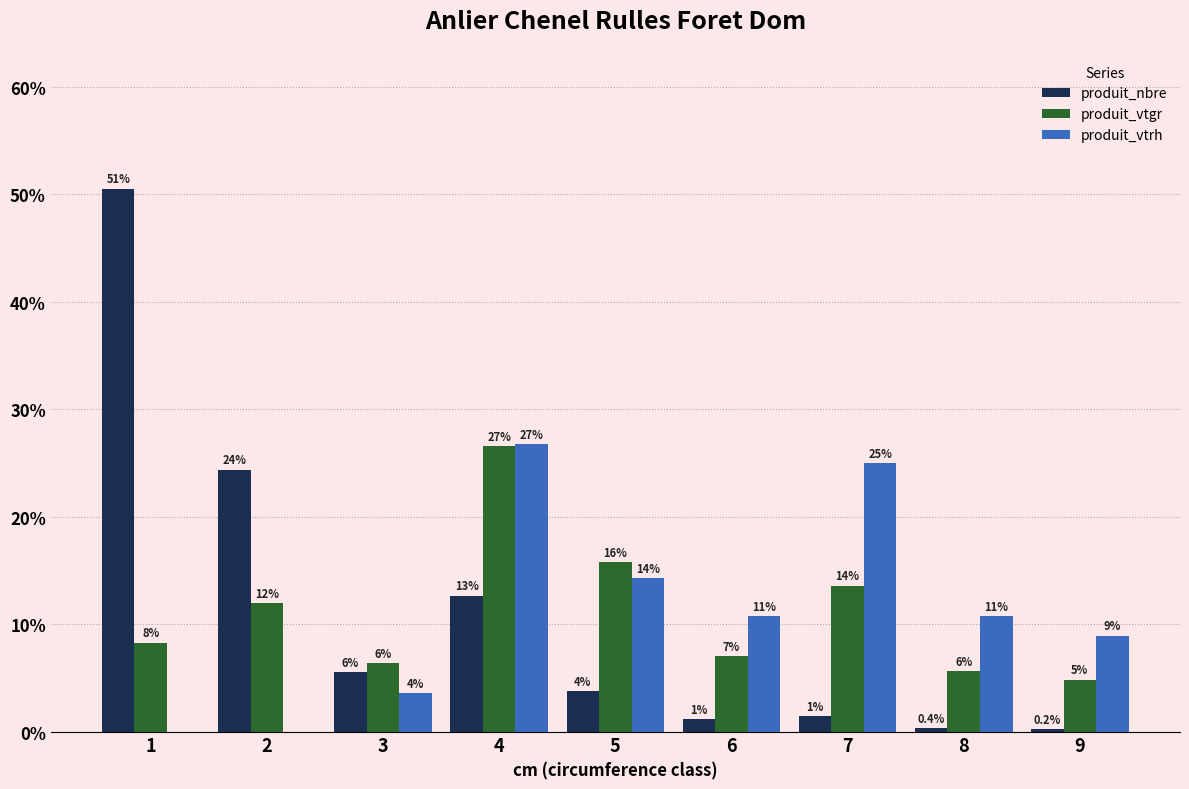

What is the sum of the produit_vtgr values at 3 and 4?

32.9